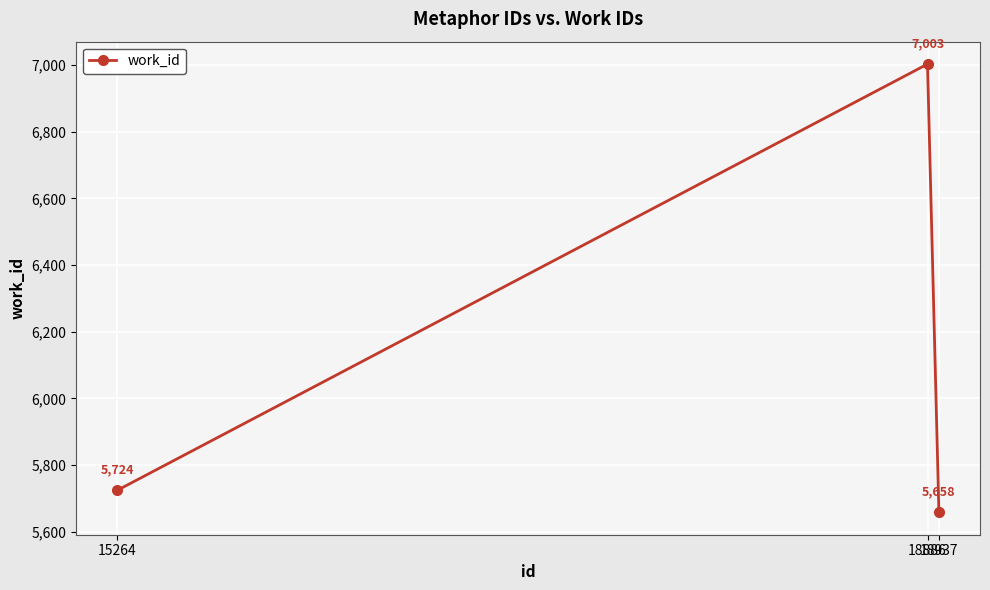

Where is the data nearest to the value 6330?

15264